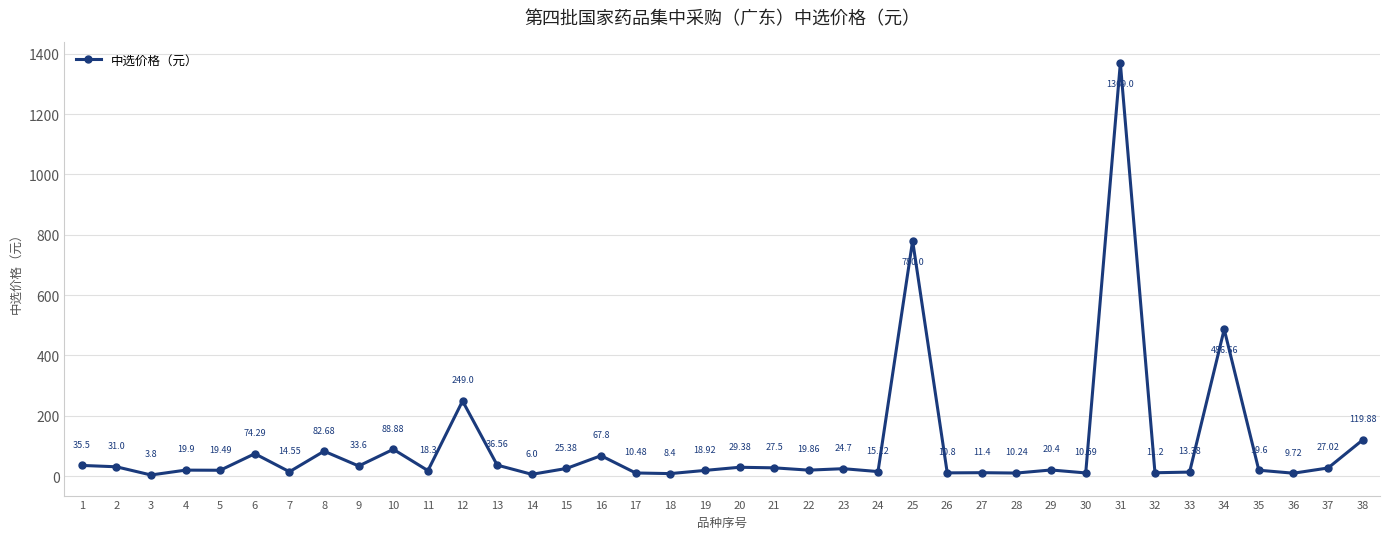

True or false: there are more than 1 points higher than both neighbors.

True